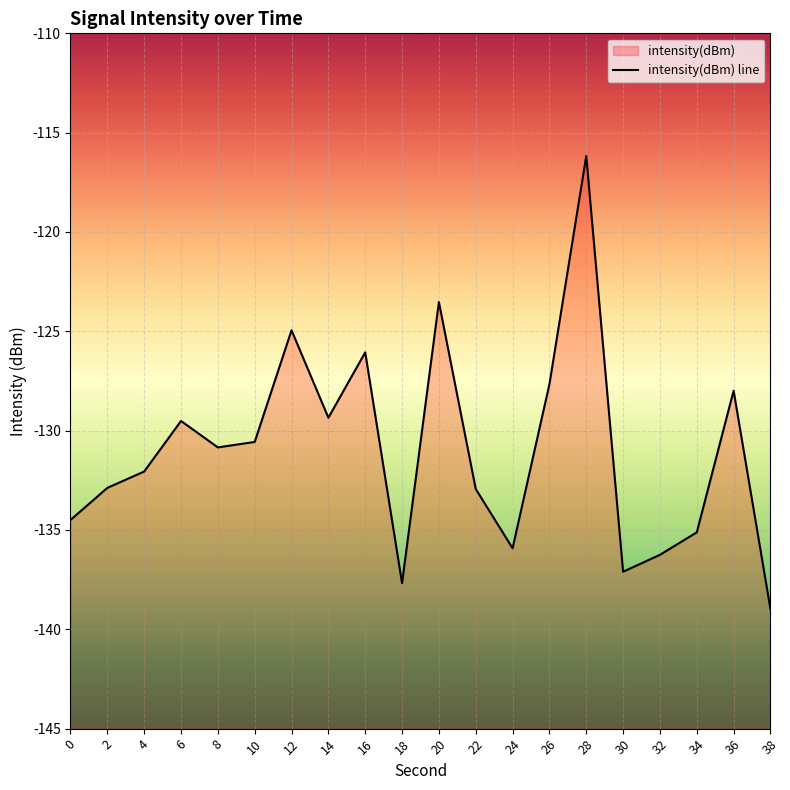

True or false: the data shows -69.9 at 10.

False